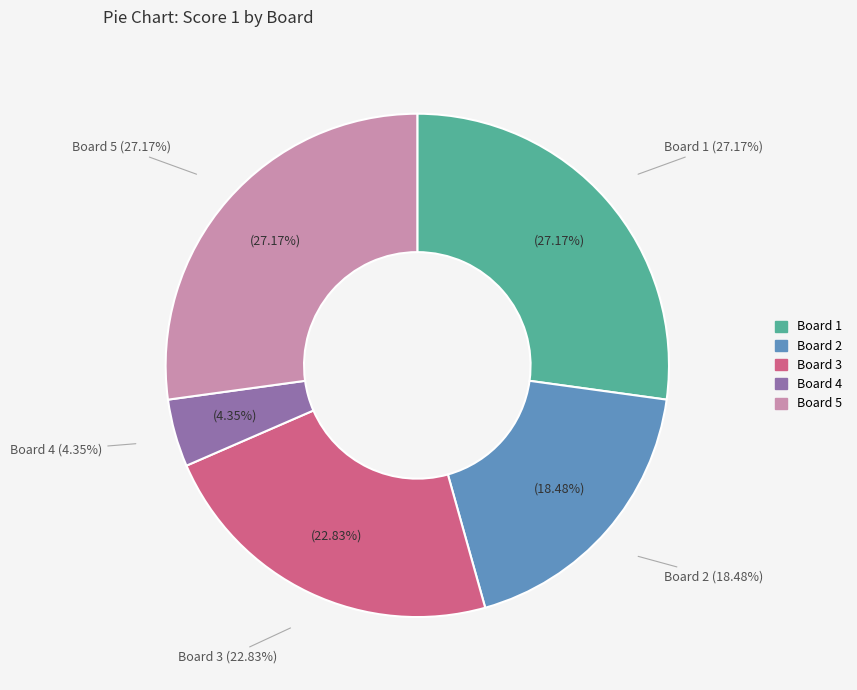

To the nearest percent, what portion does Board 4 represent?

4%